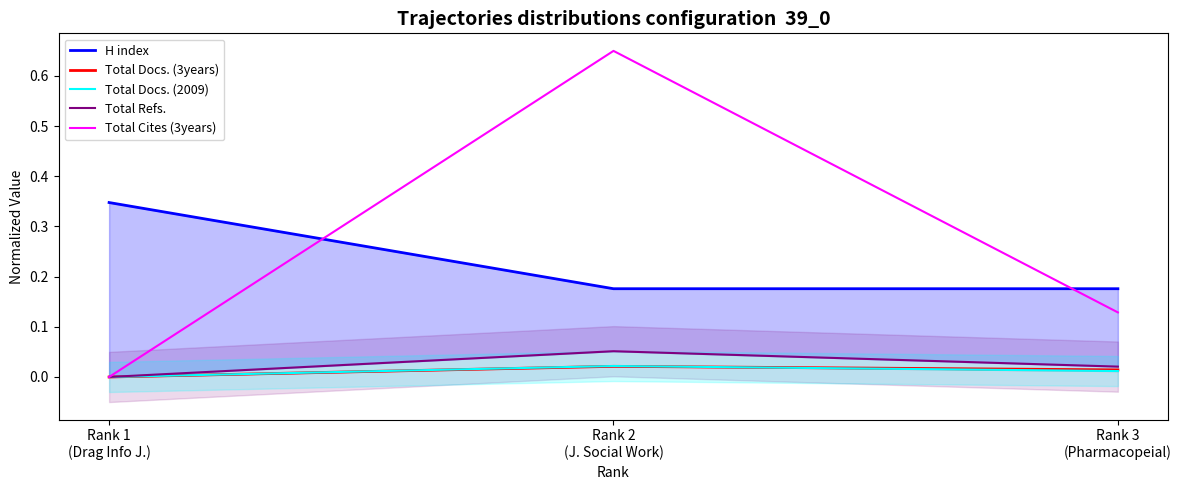

Count the H index values in the range 0 to 1.

3